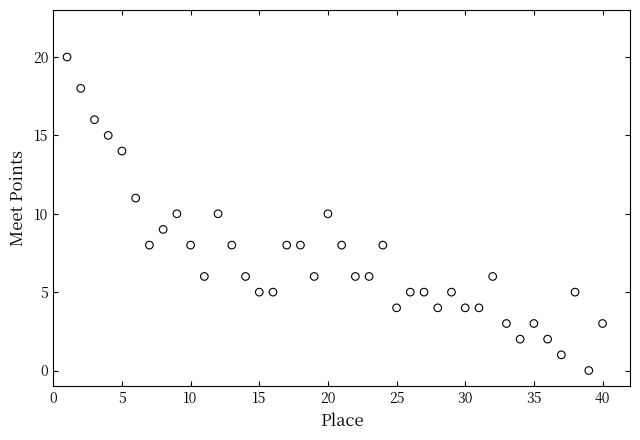

What is the range of X values (max minus min)?

39